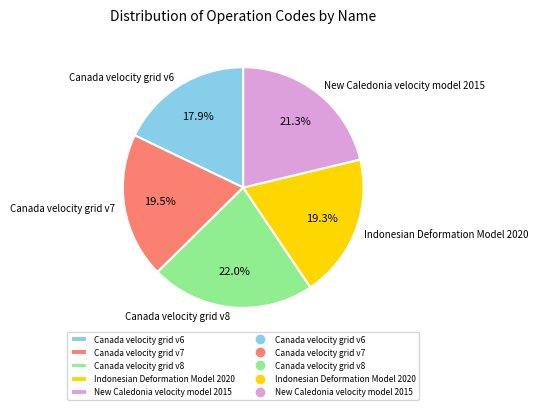

What portion of the pie excludes Canada velocity grid v8?

78.0%